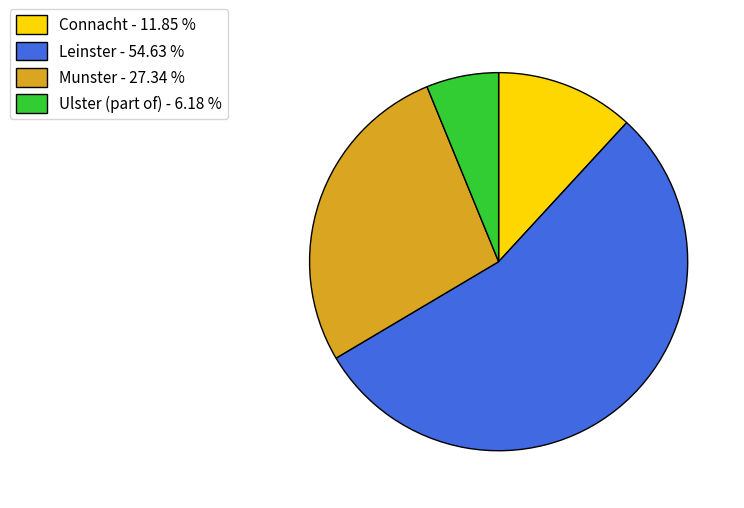

Combined, do Ulster (part of) - 6.18 % and Connacht - 11.85 % account for over 50%?

No